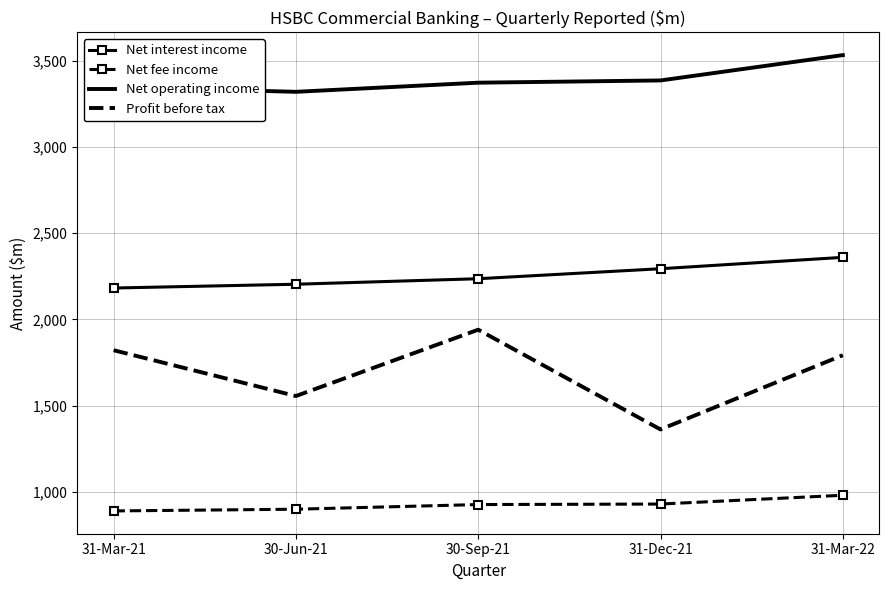

The Net fee income series shows 1399 at 31-Mar-22. True or false?

False